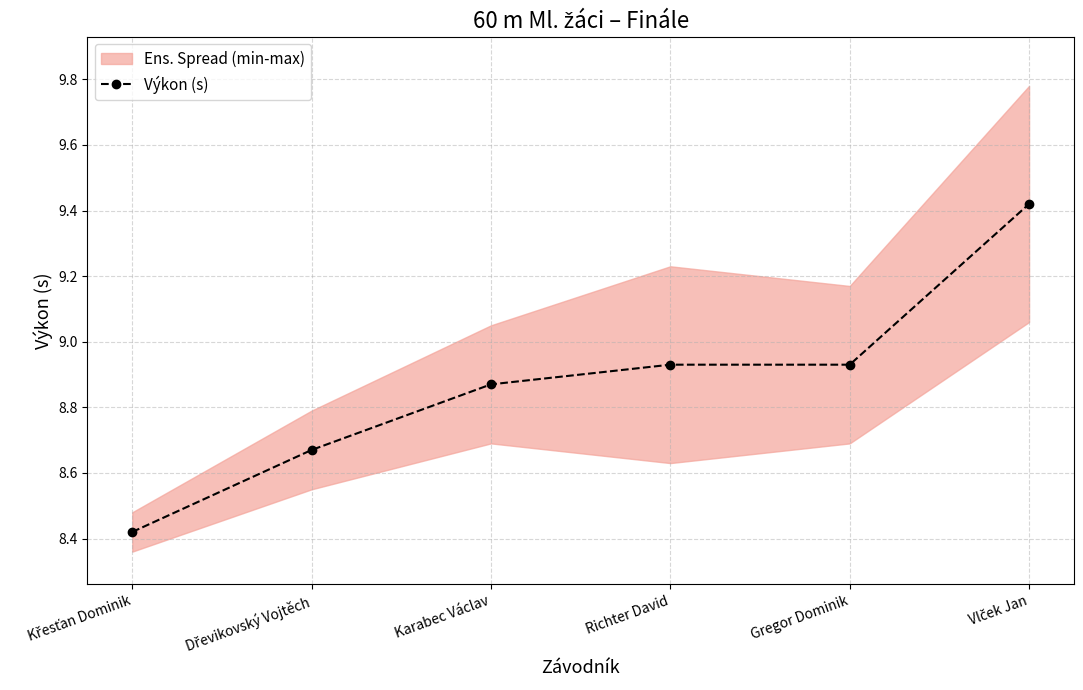

What is the change in value from Křesťan Dominik to Karabec Václav?

+0.4